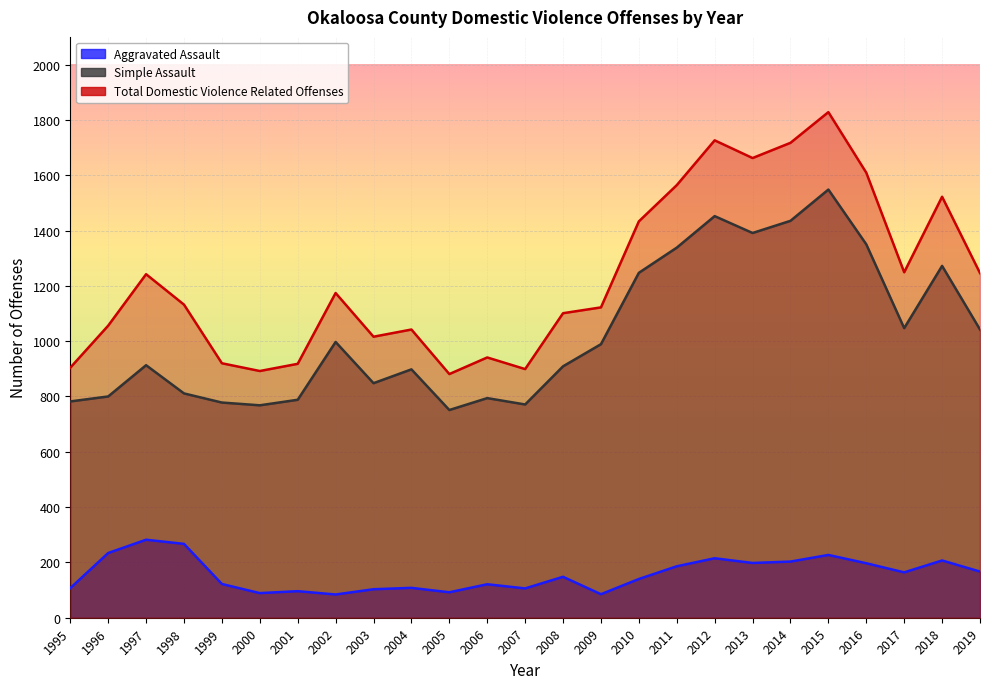

Reading left to right, what are all the values shown in this chart?

Aggravated Assault: 107	234	282	267	122	89	96	84	103	108	92	121	106	148	85	140	186	215	198	203	227	197	164	207	167
Simple Assault: 782	800	913	811	778	768	788	997	848	898	751	794	771	909	989	1247	1338	1452	1391	1435	1548	1350	1047	1272	1042
Total Domestic Violence Related Offenses: 904	1056	1242	1132	920	892	918	1174	1016	1042	881	941	899	1101	1122	1433	1564	1726	1662	1717	1828	1609	1249	1522	1246